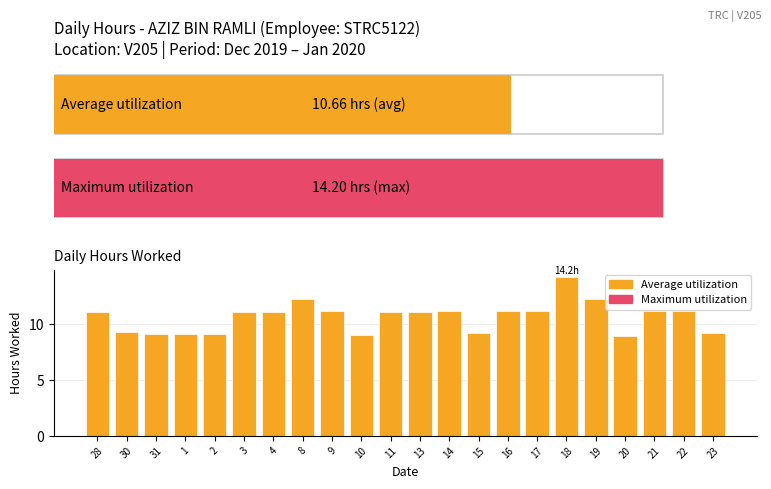

What is the value of the 19th bar from the left?

8.9